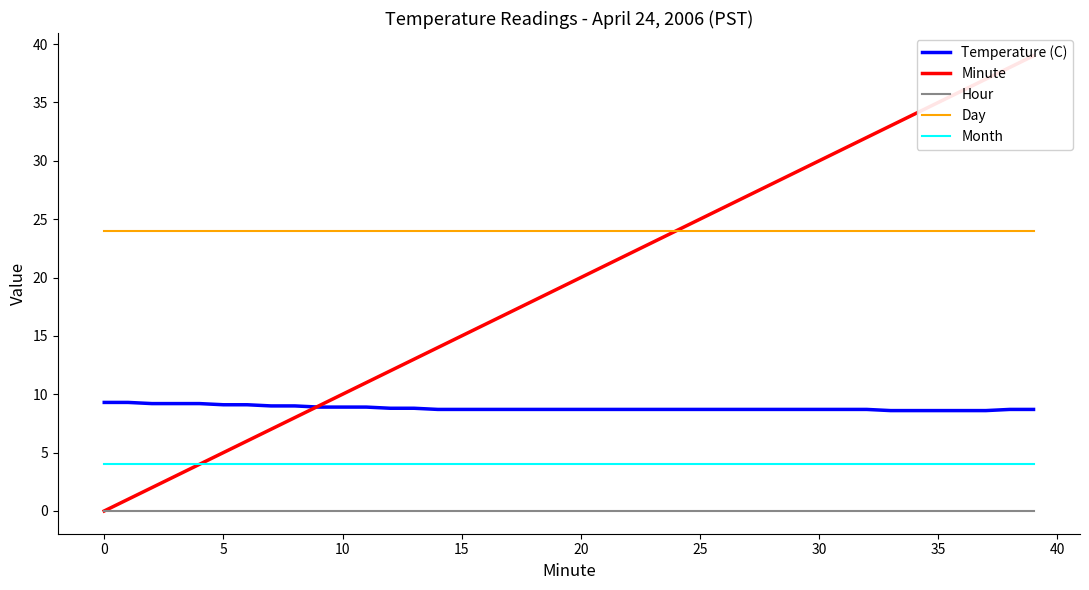

True or false: Day and Temperature (C) intersect in this chart.

False